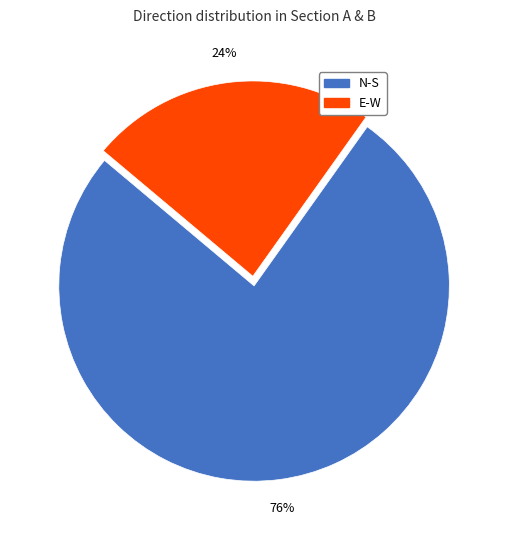

The E-W slice represents 12% of the pie. True or false?

False